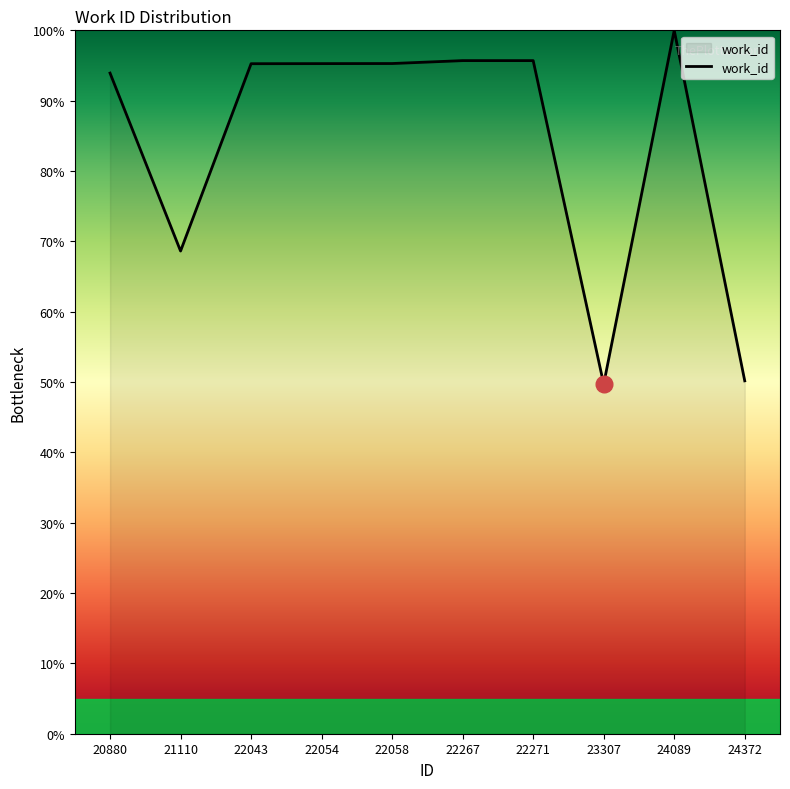

Reading left to right, transcribe all the data shown in this chart.

20880=93.9	21110=68.6	22043=95.3	22054=95.3	22058=95.3	22267=95.7	22271=95.7	23307=49.7	24089=100.0	24372=50.2